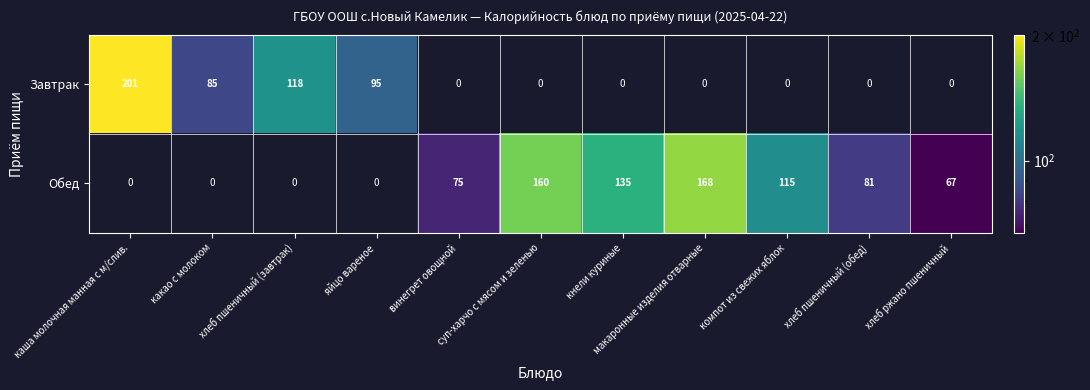

List the series in order of their peak value, highest first.

Завтрак, Обед